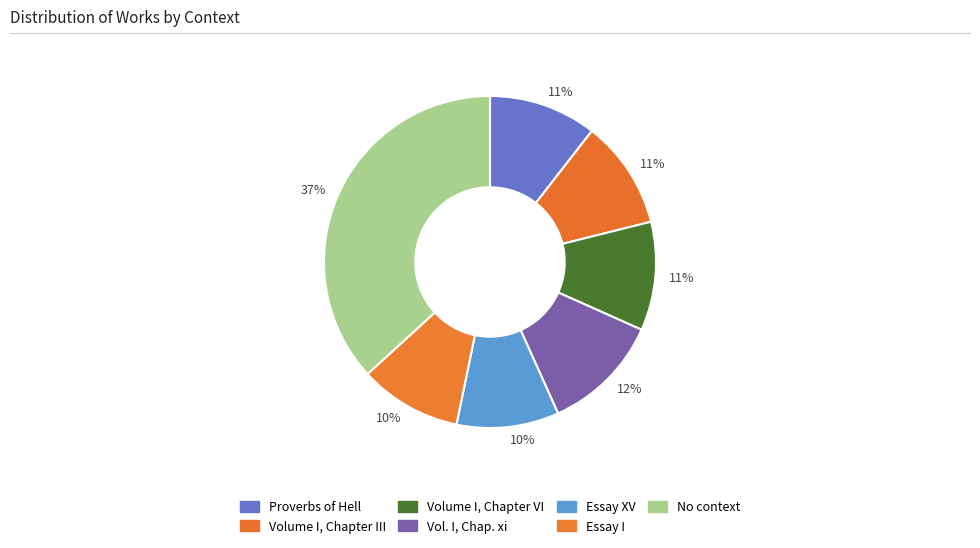

Is there any slice that represents more than half of the pie?

No